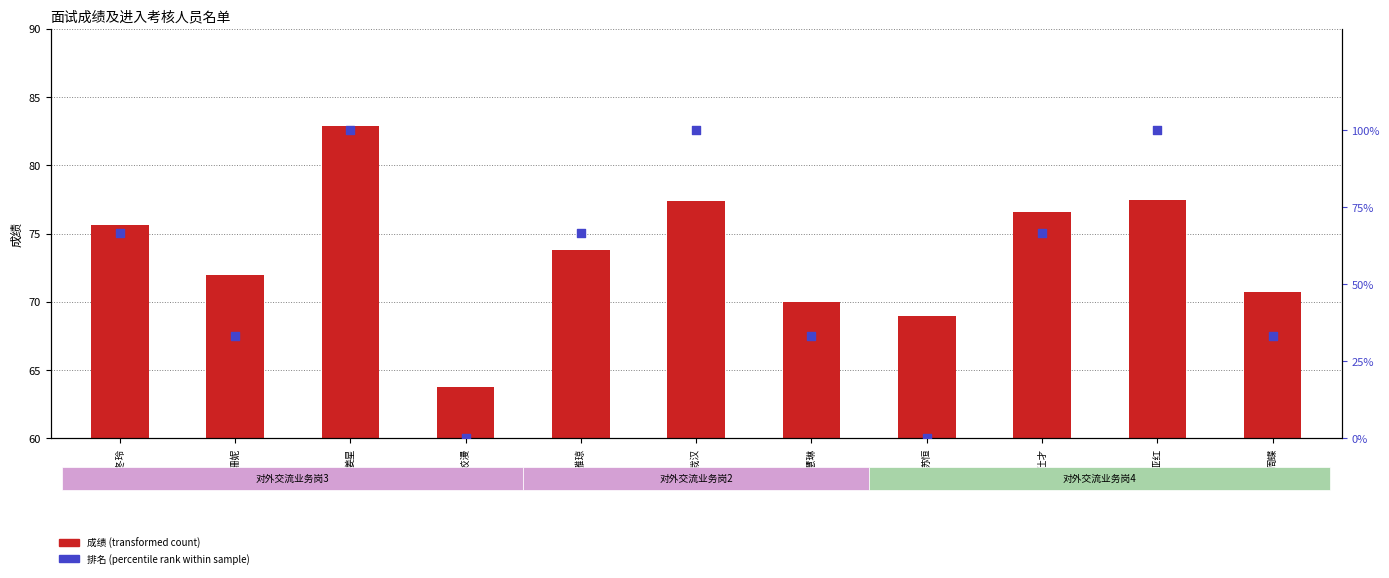

Which series has the largest Y range (max minus min)?

排名 (percentile rank within sample)